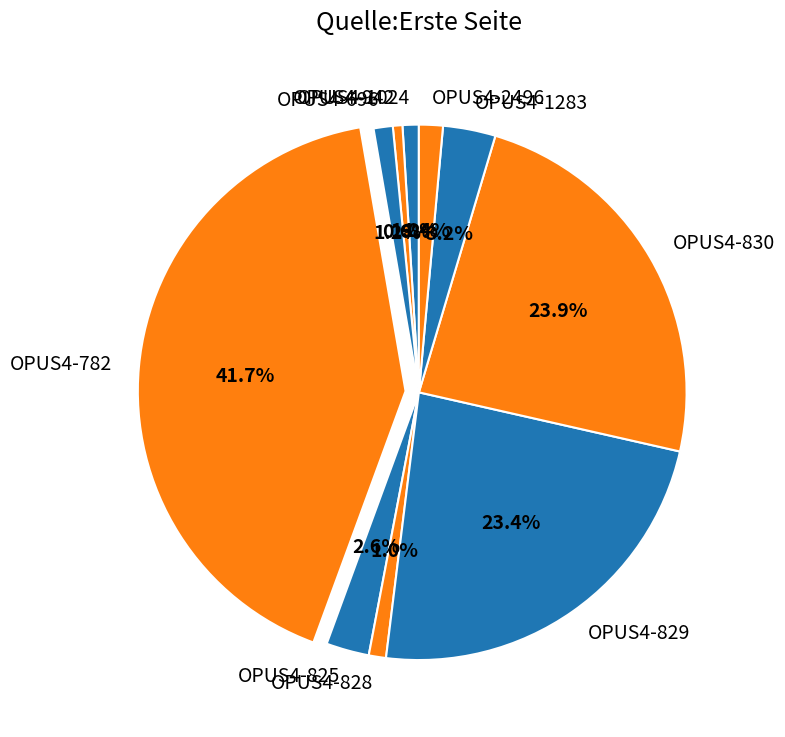

Combined, what portion of the pie is OPUS4-1283 and OPUS4-825?

5.8%